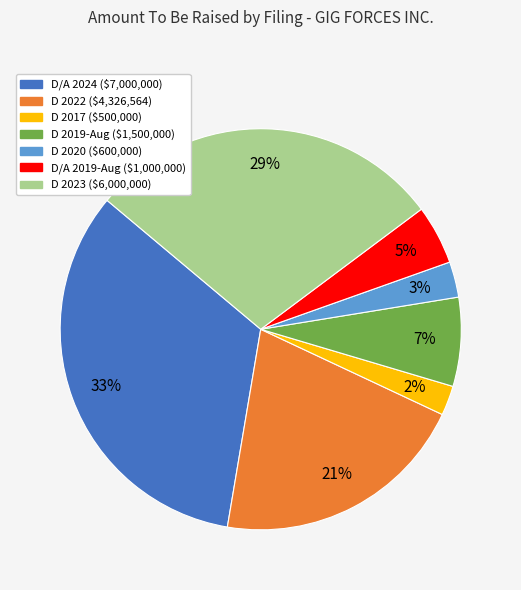

How many slices are in this pie chart?

7